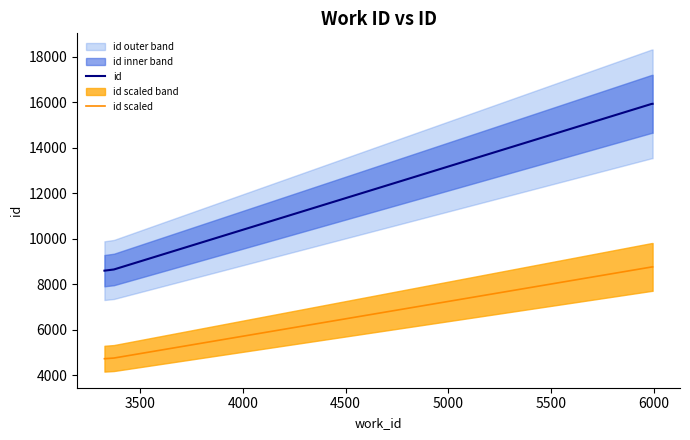

True or false: id and id scaled intersect in this chart.

False